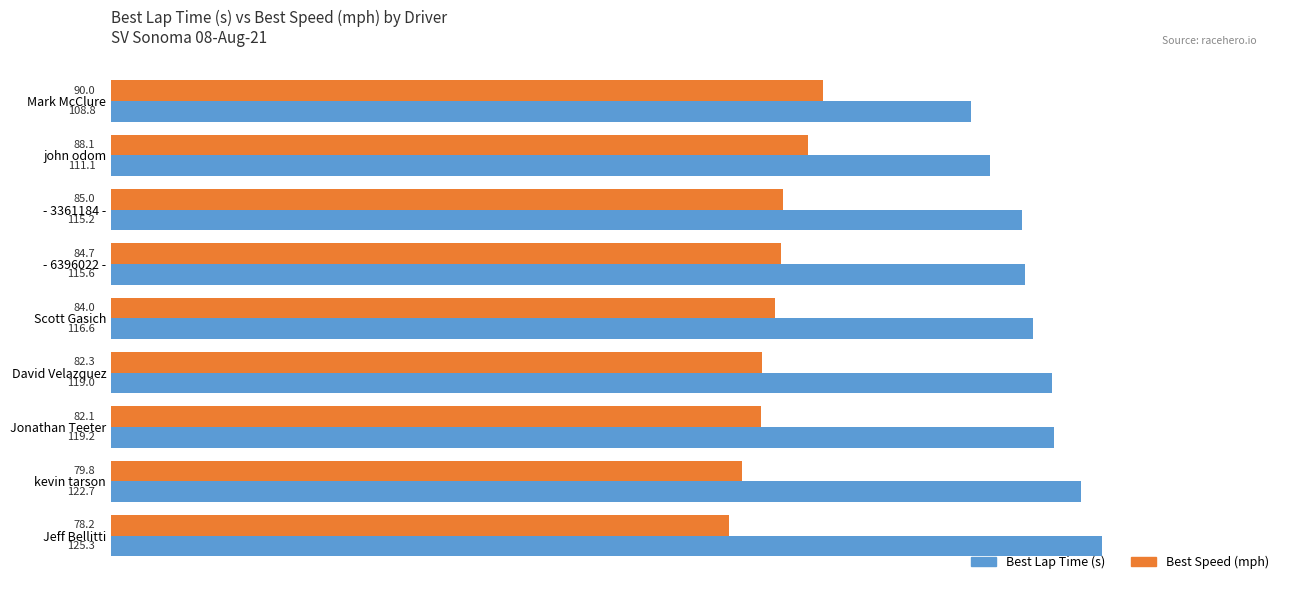

True or false: Best Lap Time (s) has a value of 190.4 at David Velazquez.

False